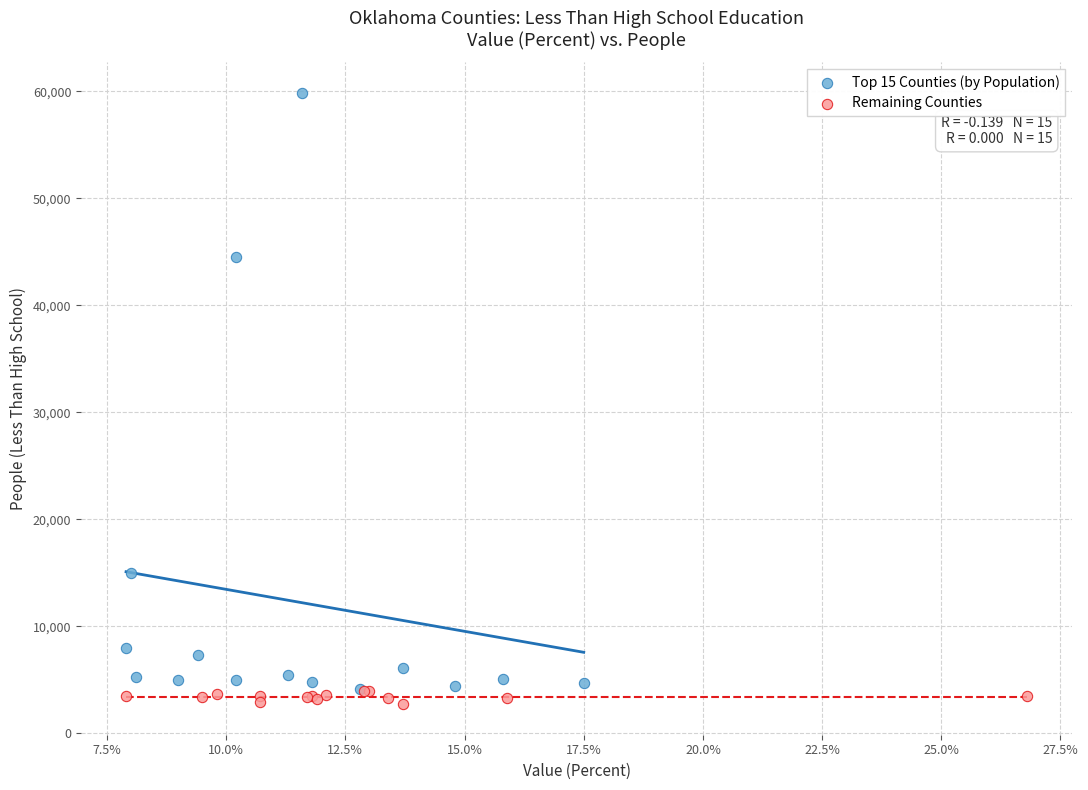

Which series has the largest Y range (max minus min)?

Top 15 Counties (by Population)